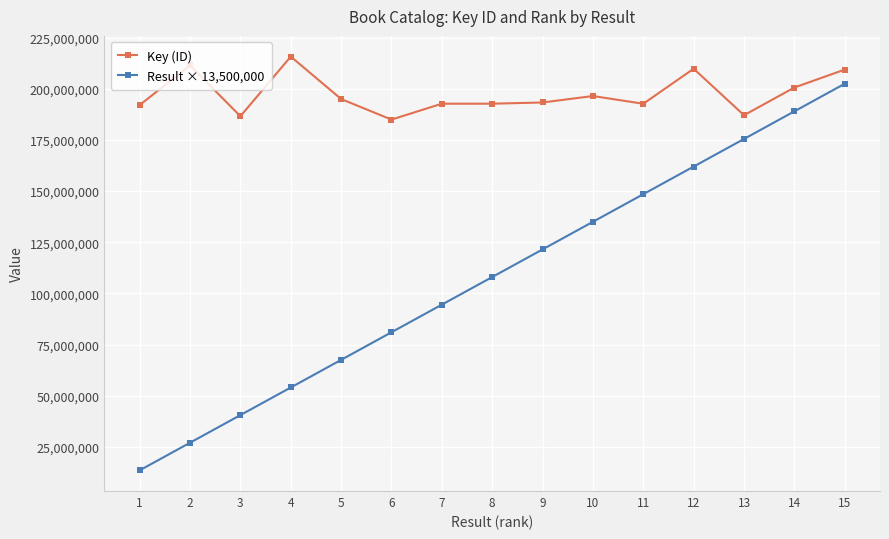

What is the approximate value of Result × 13,500,000 at 4, to the nearest 10?

54000000